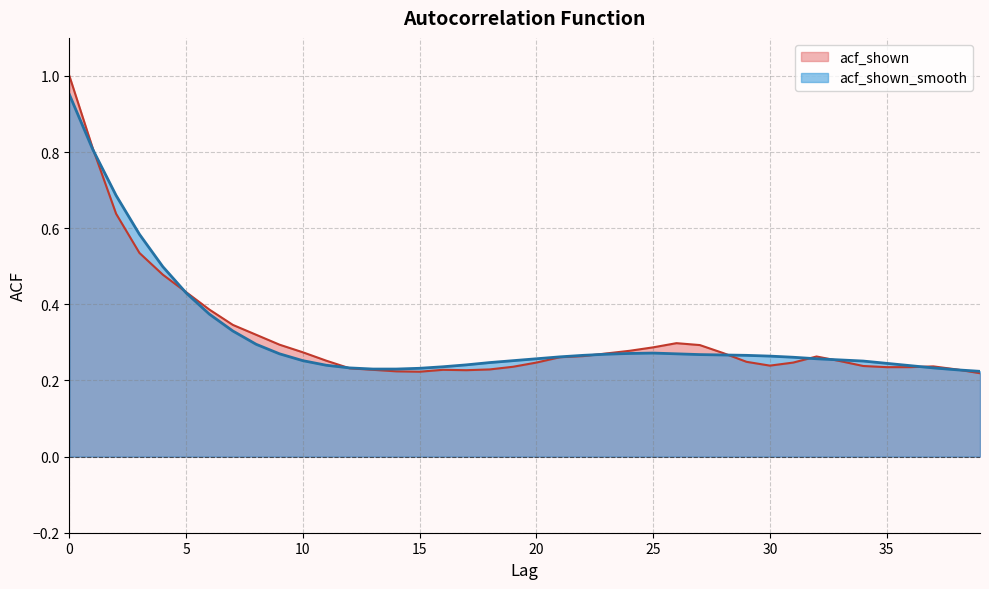

What is the value of the acf_shown_smooth point at the 7th from the left?

0.4